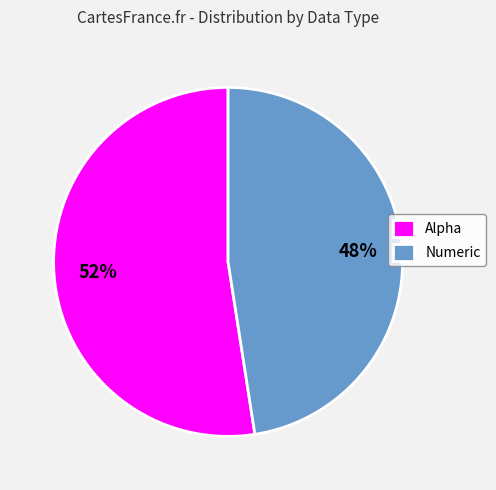

What percentage is the Numeric slice, to the nearest percent?

48%